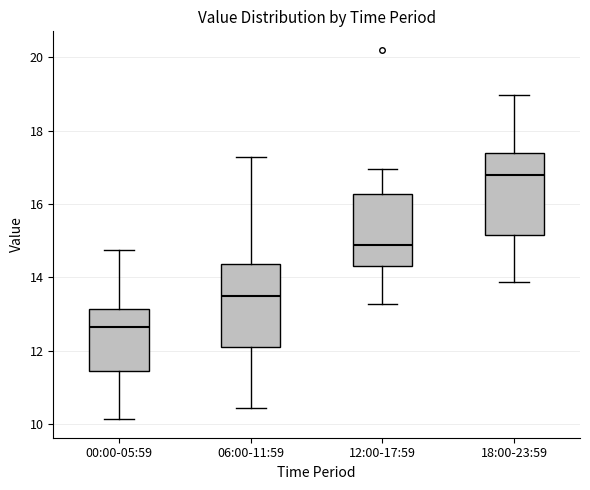

Reading left to right, read every box against the y-axis: the position of its median line, the range the box covers, and the ends of its whiskers. The values are not printed on the chart, so give them approximately, as read against the axis.

00:00-05:59: median 12.6, box 11.4 to 13.2, whiskers 10.2 to 14.8
06:00-11:59: median 13.4, box 12.2 to 14.4, whiskers 10.4 to 17.2
12:00-17:59: median 14.8, box 14.4 to 16.2, whiskers 13.2 to 17.0
18:00-23:59: median 16.8, box 15.2 to 17.4, whiskers 13.8 to 19.0